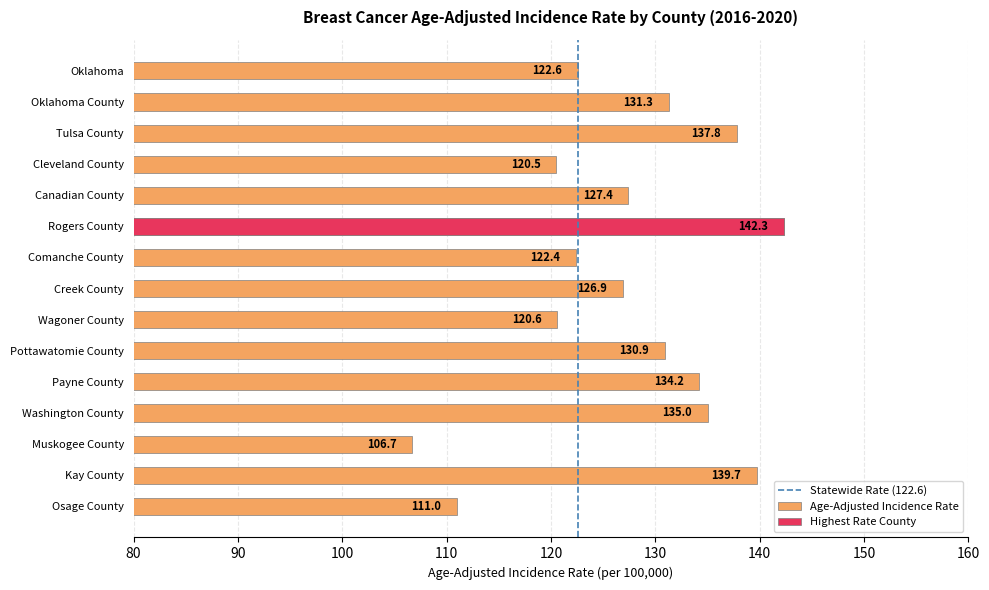

Which label corresponds to the smallest value in the chart?

Muskogee County